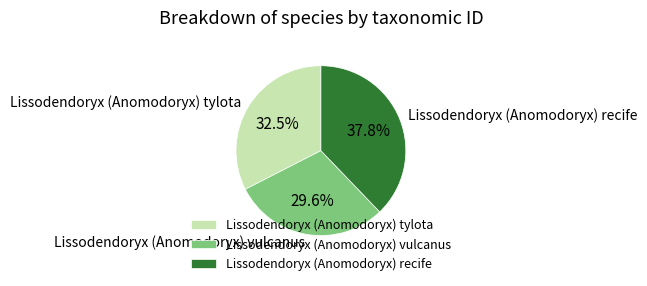

Rank the categories by value from highest to lowest.

Lissodendoryx (Anomodoryx) recife, Lissodendoryx (Anomodoryx) tylota, Lissodendoryx (Anomodoryx) vulcanus